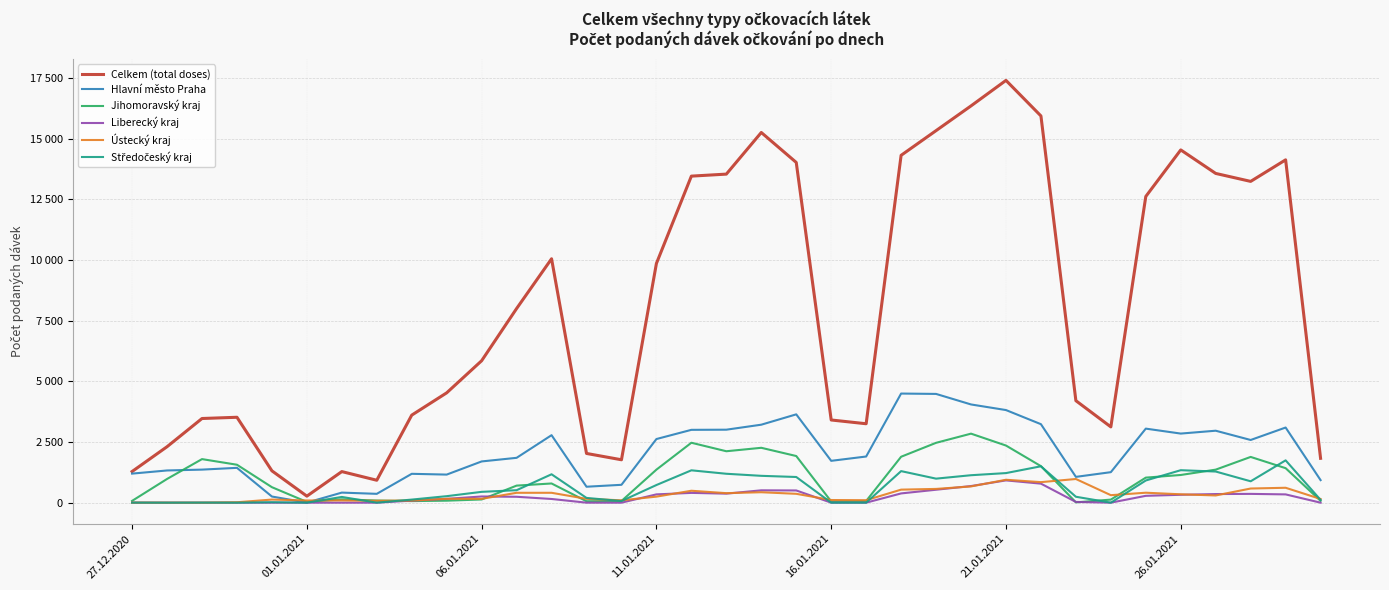

Reading right to left, transcribe all the data shown in this chart.

Celkem (total doses): 1828	14126	13238	13566	14535	12617	3122	4202	15935	17400	16349	15330	14312	3252	3407	14019	15253	13538	13455	9857	1768	2028	10049	7999	5849	4526	3607	924	1281	269	1312	3519	3468	2306	1284
Hlavní město Praha: 929	3096	2583	2965	2847	3051	1257	1063	3234	3816	4047	4481	4496	1902	1724	3639	3213	3007	3001	2622	736	657	2781	1848	1699	1157	1189	364	415	3	253	1435	1362	1327	1197
Jihomoravský kraj: 75	1422	1885	1361	1141	1032	126	13	1505	2354	2844	2466	1892	69	50	1922	2261	2119	2469	1361	69	59	791	703	132	82	65	88	138	31	638	1563	1795	977	74
Liberecký kraj: 0	341	362	355	325	282	0	30	784	918	685	533	381	0	0	503	509	372	403	342	0	0	152	243	255	157	84	0	0	0	0	0	0	0	2
Ústecký kraj: 152	614	583	297	345	410	309	975	846	944	669	567	537	102	109	365	430	392	491	249	97	158	407	407	157	159	90	77	93	90	128	17	0	1	2
Středočeský kraj: 115	1744	881	1283	1338	914	0	244	1499	1219	1131	990	1300	1	0	1058	1106	1191	1333	727	67	196	1170	514	446	268	127	0	236	0	18	0	3	0	2